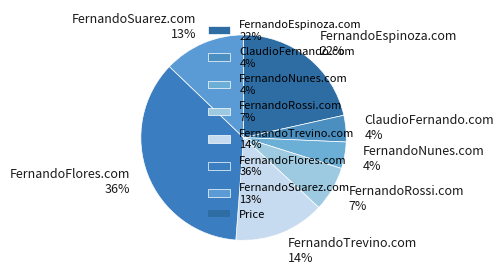

To the nearest percent, what percentage of the pie is ClaudioFernando.com?

4%